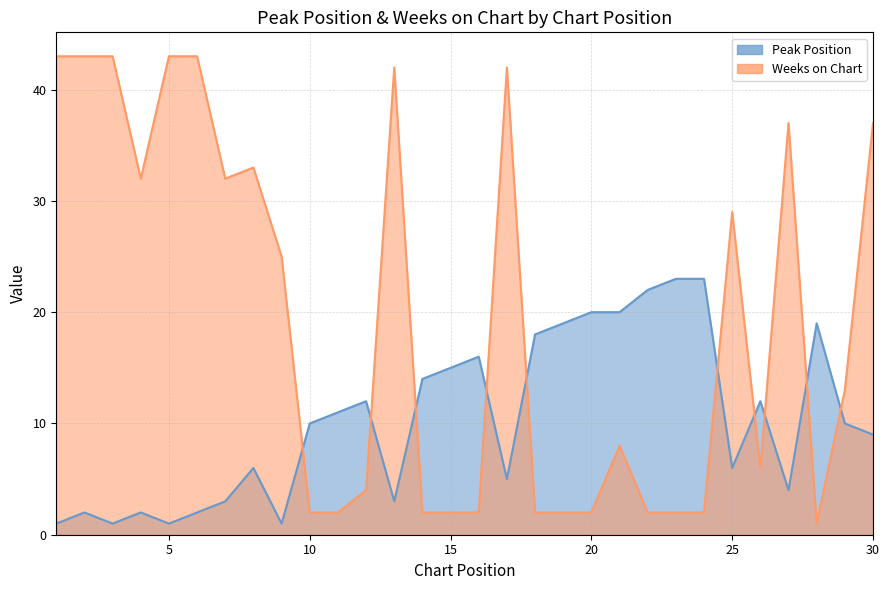

Is the value of Peak Position at 15 greater than the value of Weeks on Chart at 3?

No